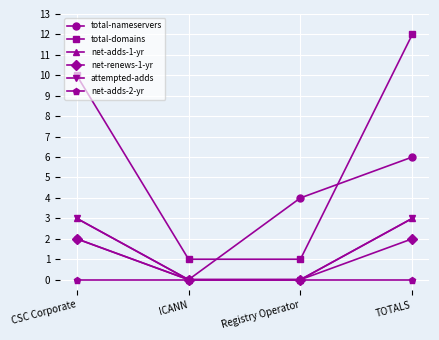

Rank the series by their maximum value, from lowest to highest.

net-adds-2-yr, net-renews-1-yr, net-adds-1-yr, attempted-adds, total-nameservers, total-domains